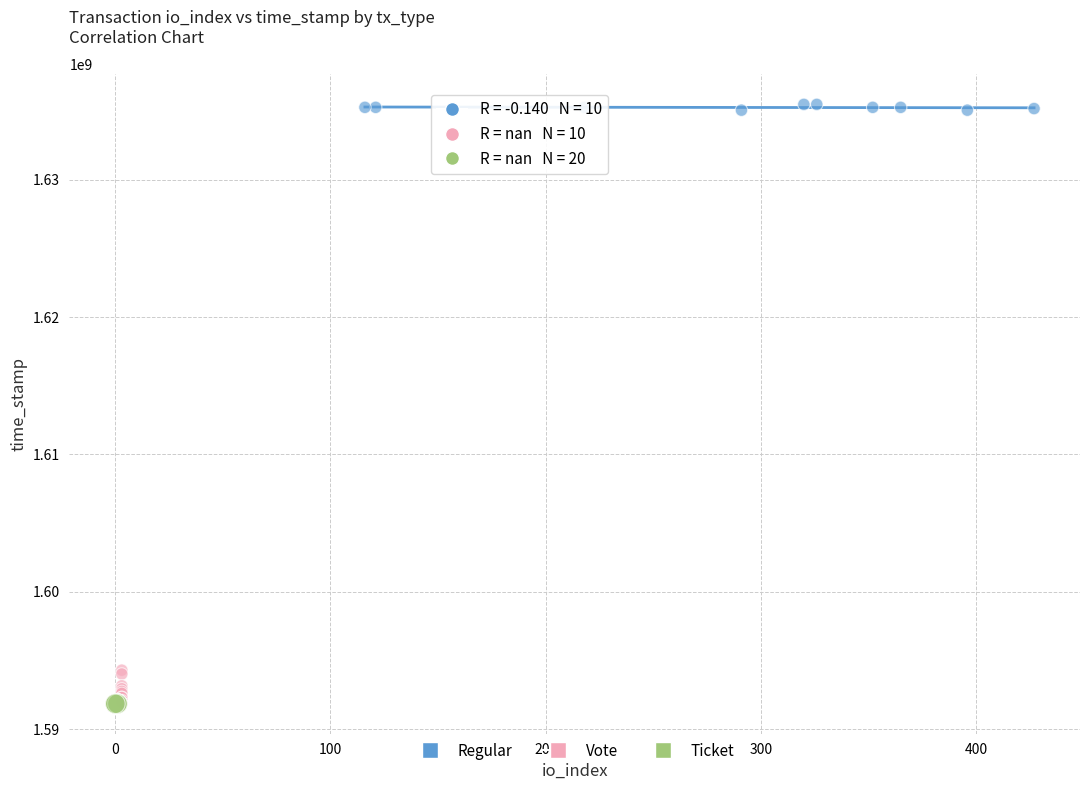

Which series contains the highest Y value?

Regular